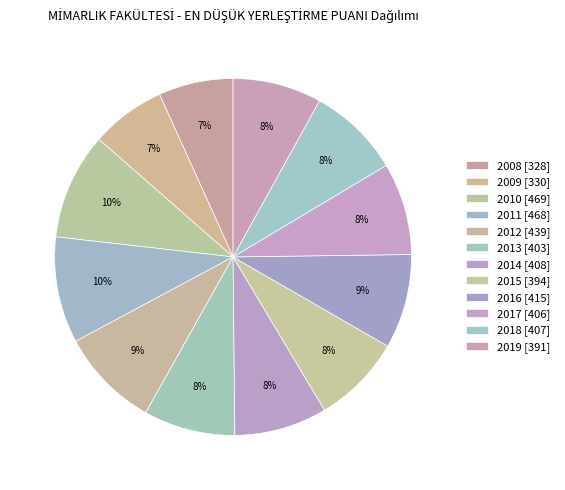

Is 2016 the majority of the pie?

No